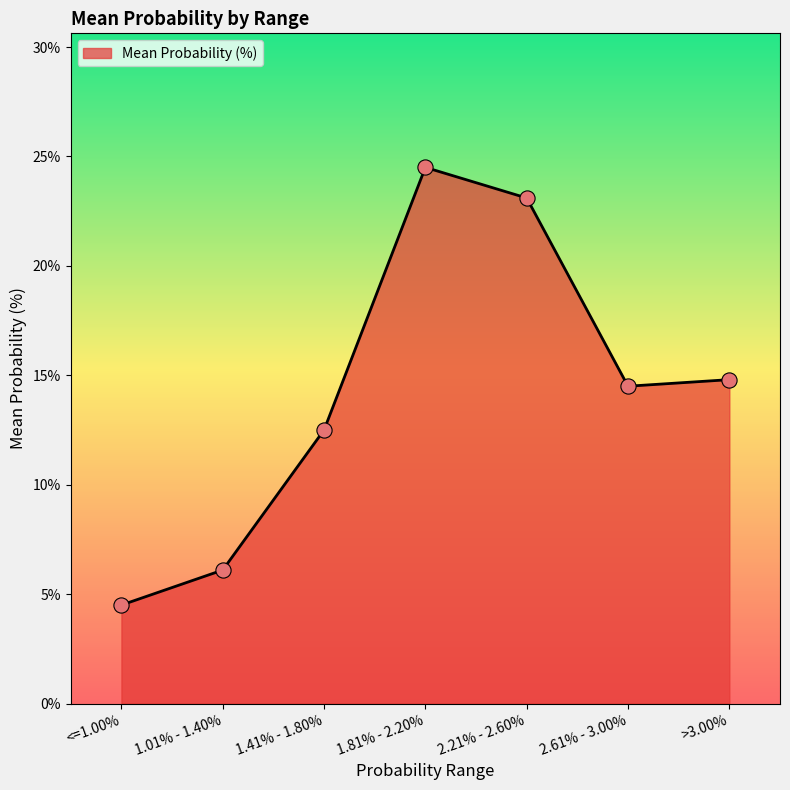

Between >3.00% and <=1.00%, which is larger?

>3.00%